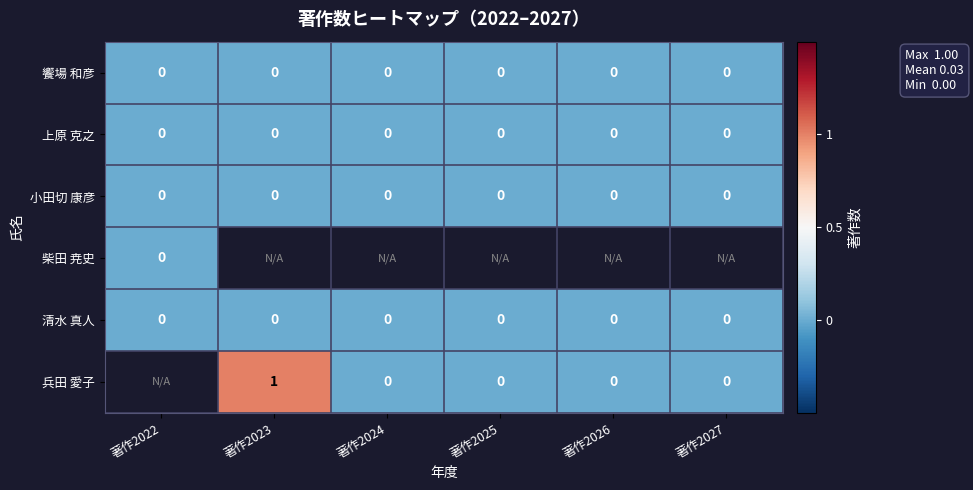

Is it true that 清水 真人 equals 0 at 著作2025?

True